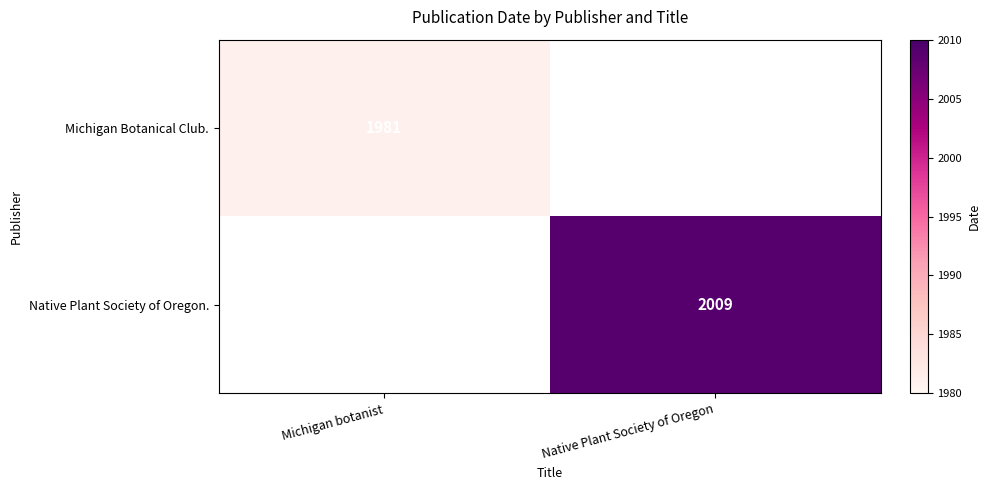

Is it true that Native Plant Society of Oregon. equals 2869 at Native Plant Society of Oregon?

False